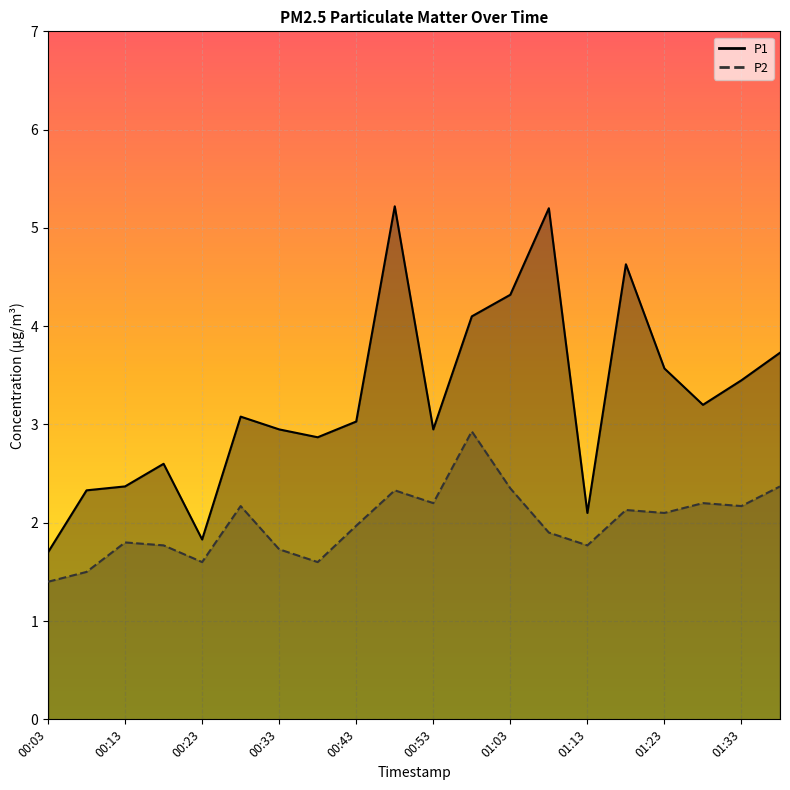

What is the spread (max minus min) of values at 00:03?

0.3